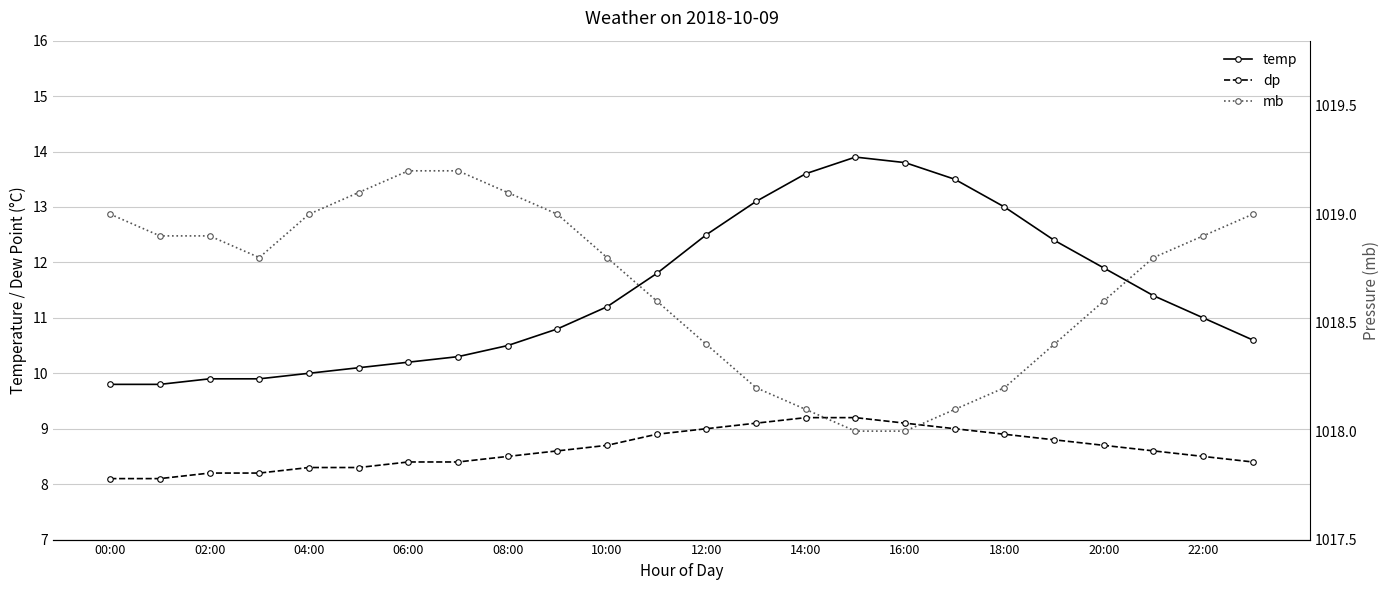

Rank the series at 00:00 from highest to lowest value.

mb, temp, dp